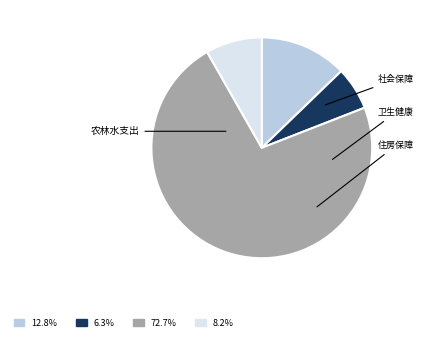

Does any single category account for the majority?

Yes